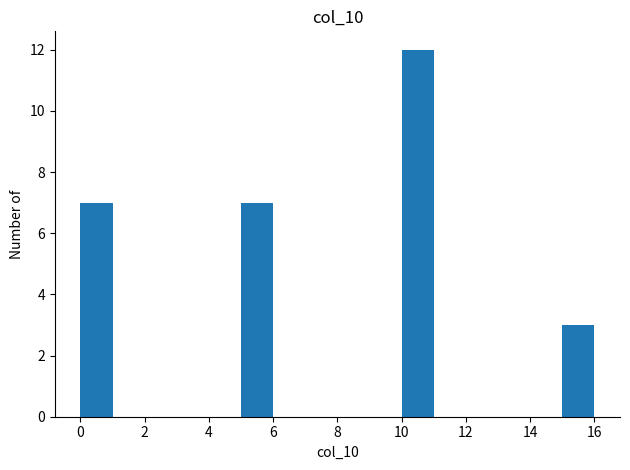

Reading left to right, list every bar in this chart as the range it spans on the x-axis followed by its height. The values are not printed on the chart, so give them approximately, as read against the axis.

0 to 1: 7
1 to 2: 0
2 to 3: 0
3 to 4: 0
4 to 5: 0
5 to 6: 7
6 to 7: 0
7 to 8: 0
8 to 9: 0
9 to 10: 0
10 to 11: 12
11 to 12: 0
12 to 13: 0
13 to 14: 0
14 to 15: 0
15 to 16: 3